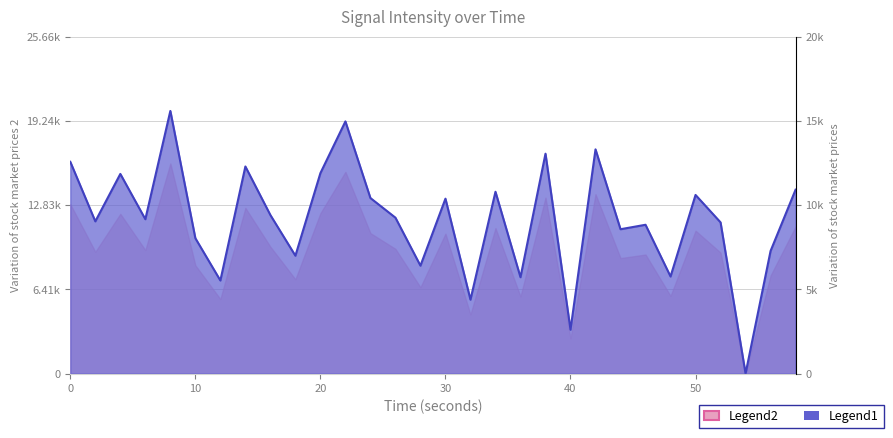

Reading left to right, what are all the values shown in this chart?

16123.9	11591.8	15203.8	11753.8	20000.0	10308.5	7089.1	15771.1	12072.2	8975.6	15264.6	19202.7	13367.3	11872.8	8217.0	13318.8	5629.5	13845.1	7338.3	16744.8	3340.8	17075.0	10992.9	11332.3	7393.0	13602.8	11514.6	0.0	9338.3	14003.1